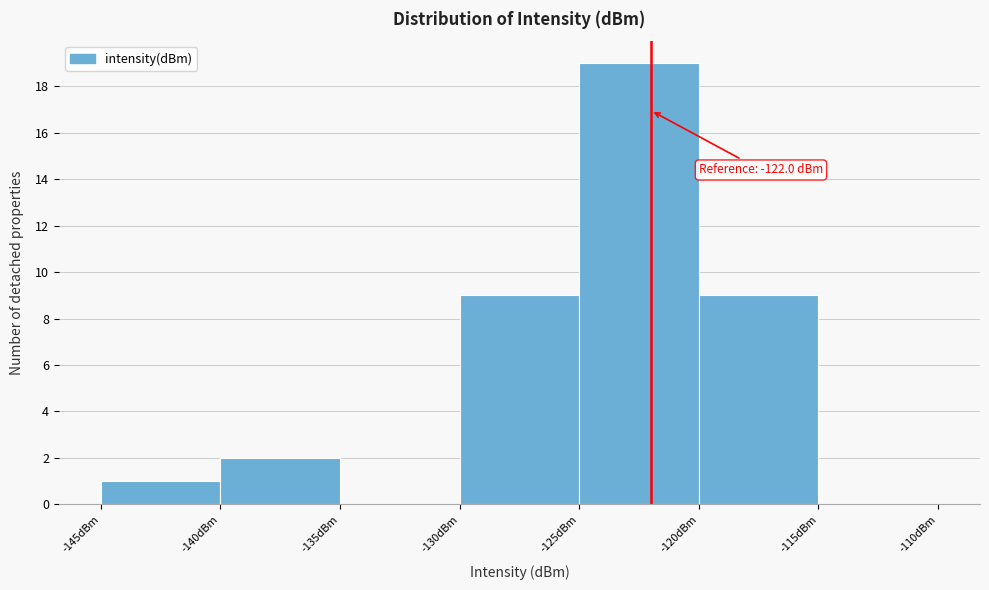

Which range on the x-axis has the tallest bar?

-125 to -120